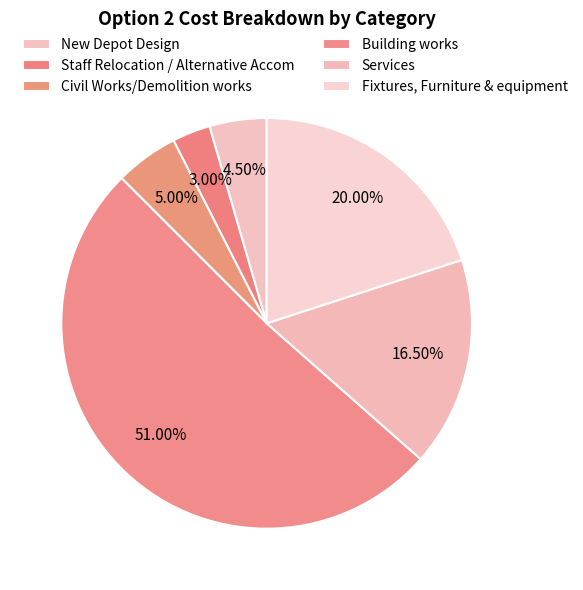

How many segments does this pie chart have?

6